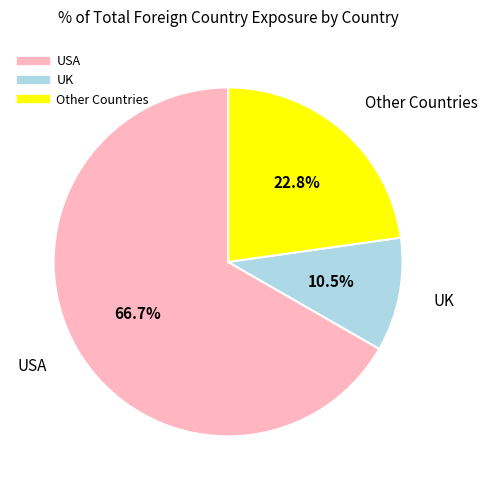

Is there a majority slice in this chart?

Yes